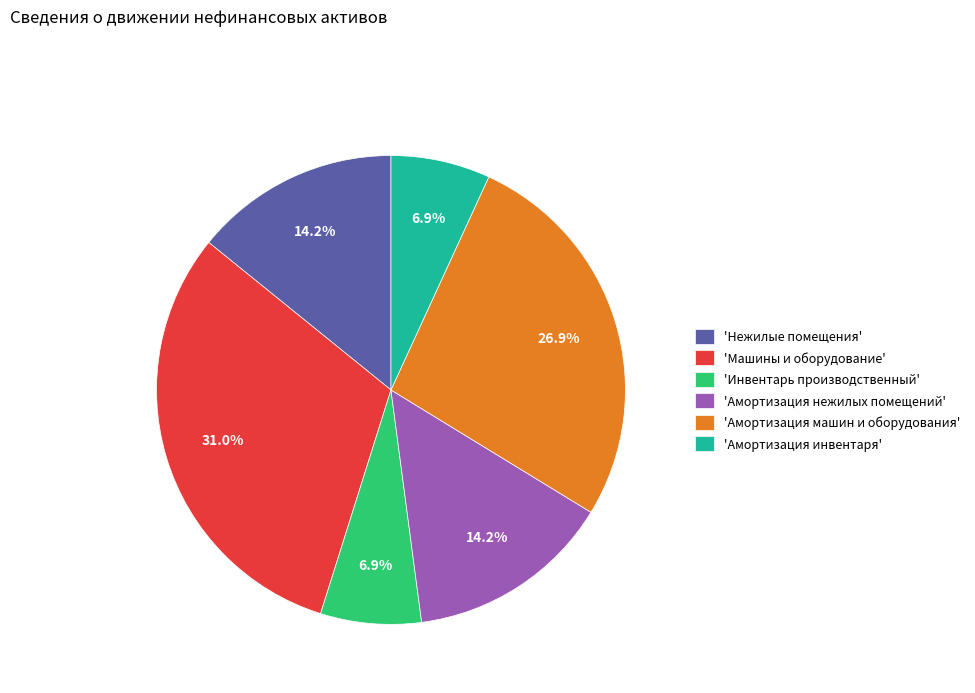

Which has a higher value, 'Инвентарь производственный' or 'Амортизация нежилых помещений'?

'Амортизация нежилых помещений'